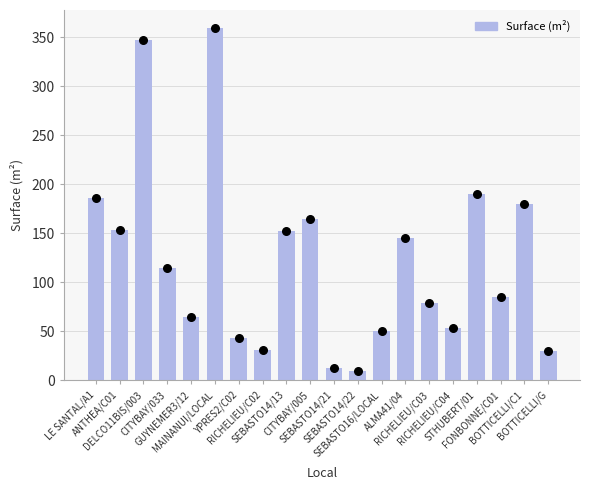

Which has a higher value, GUYNEMER3/12 or ANTHEA/C01?

ANTHEA/C01